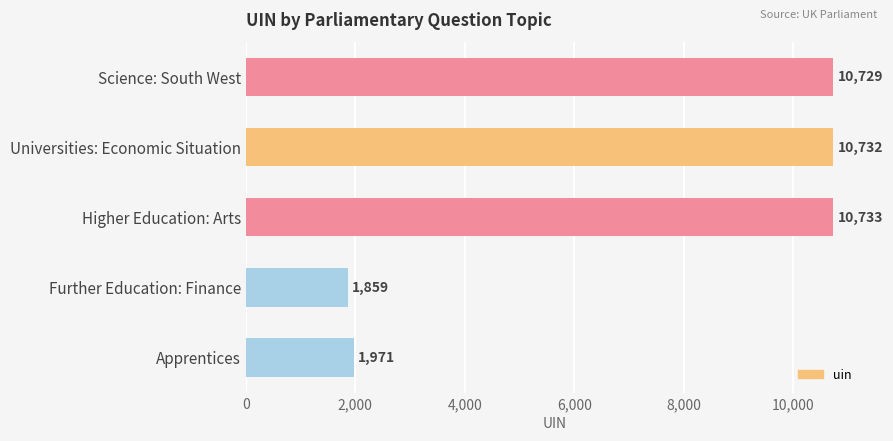

What is the average value?

7205